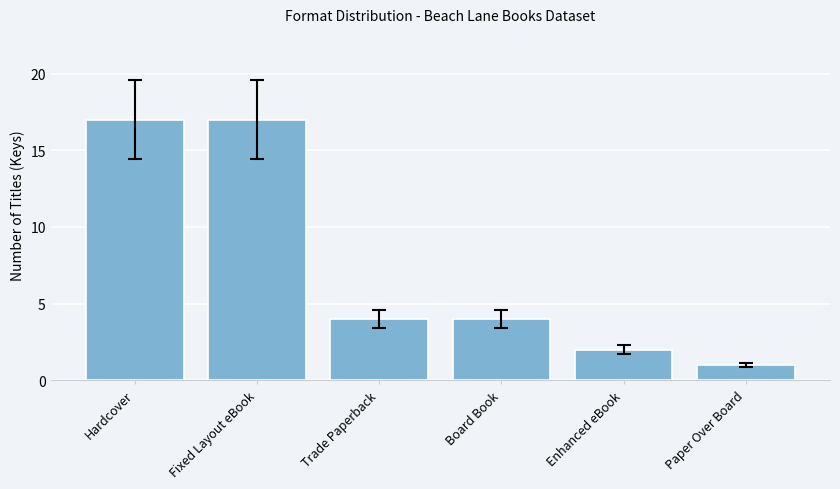

True or false: the data shows 3 at Board Book.

False